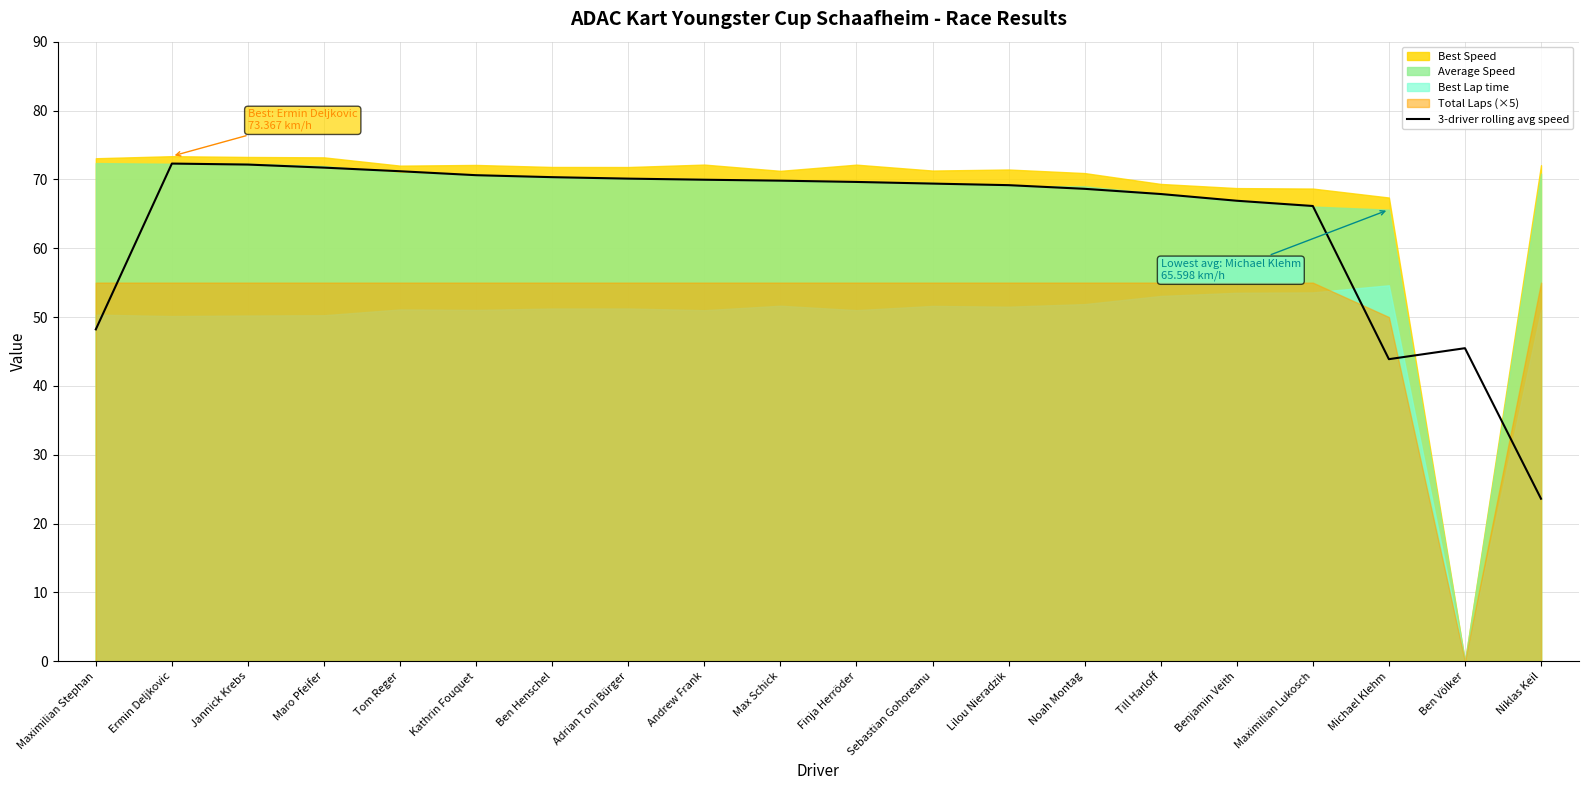

At which category does the data reach its first local peak?

Ermin Deljkovic